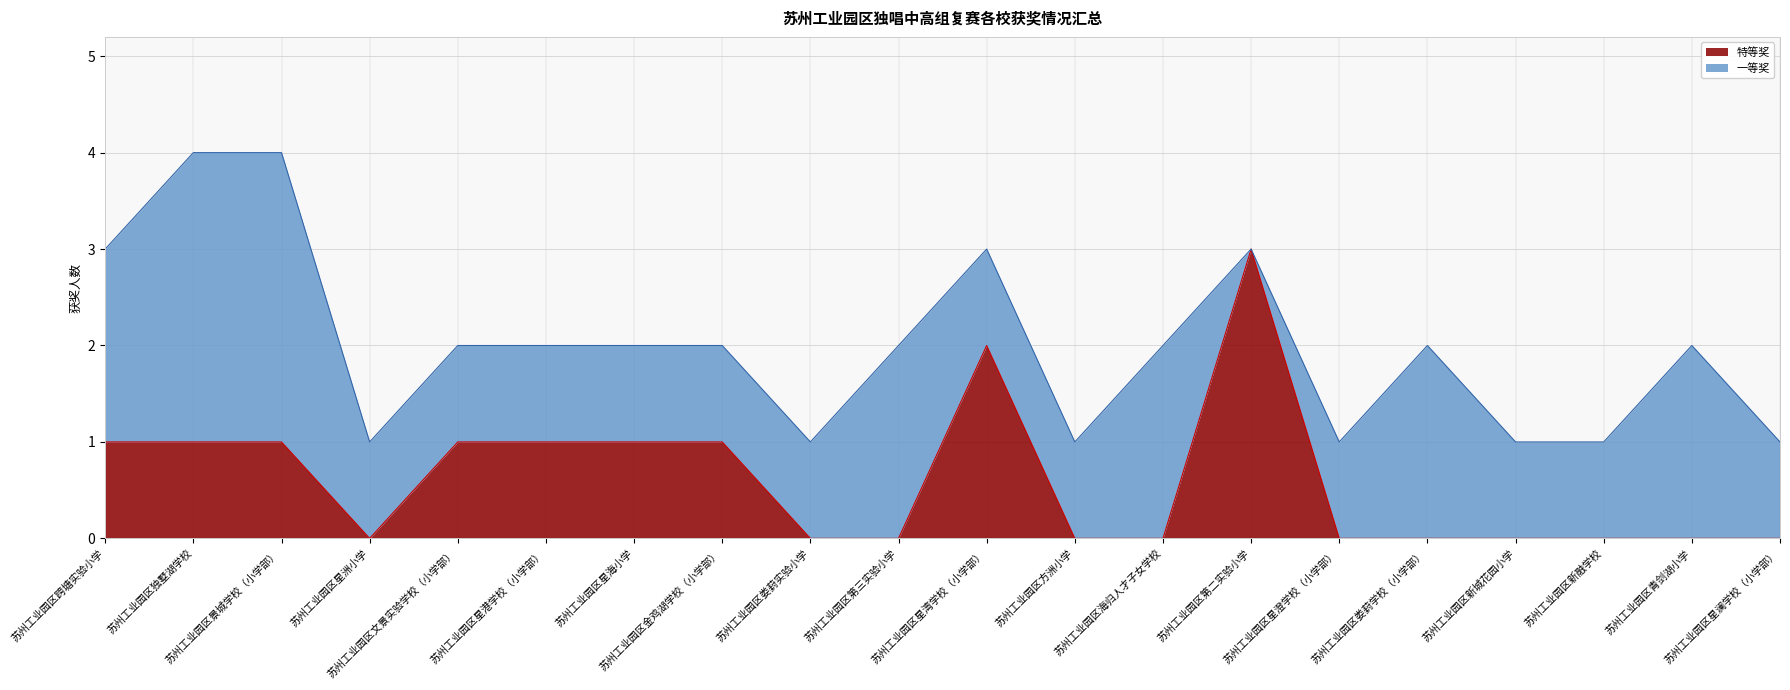

What is the greatest value displayed?

3